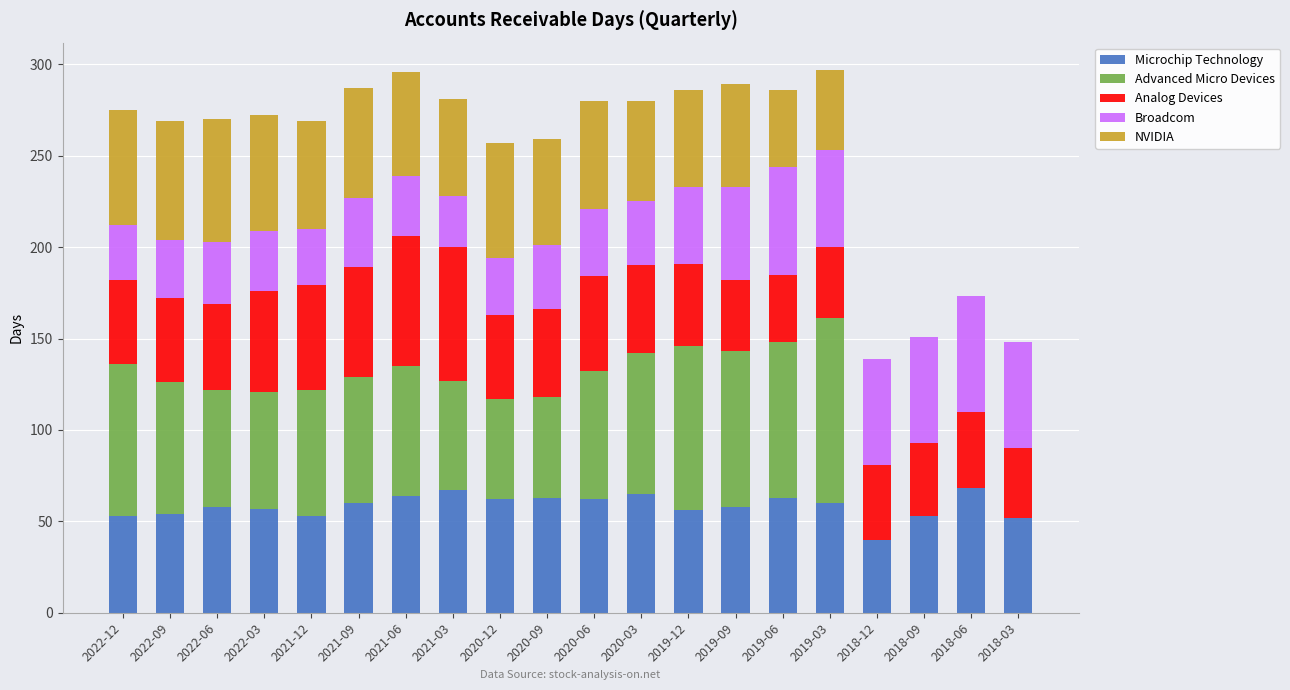

What is the highest value of the Microchip Technology series?

68